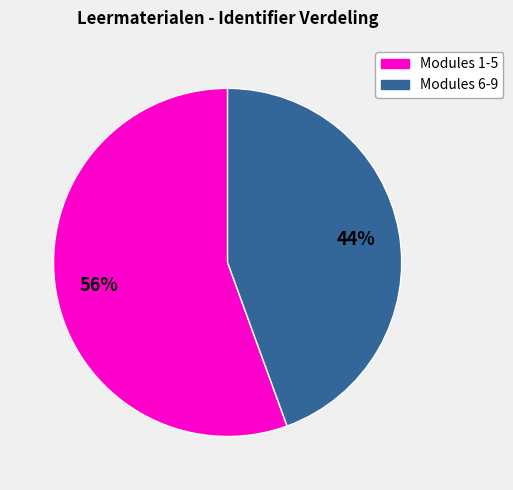

To the nearest percent, what is the average slice percentage?

50%